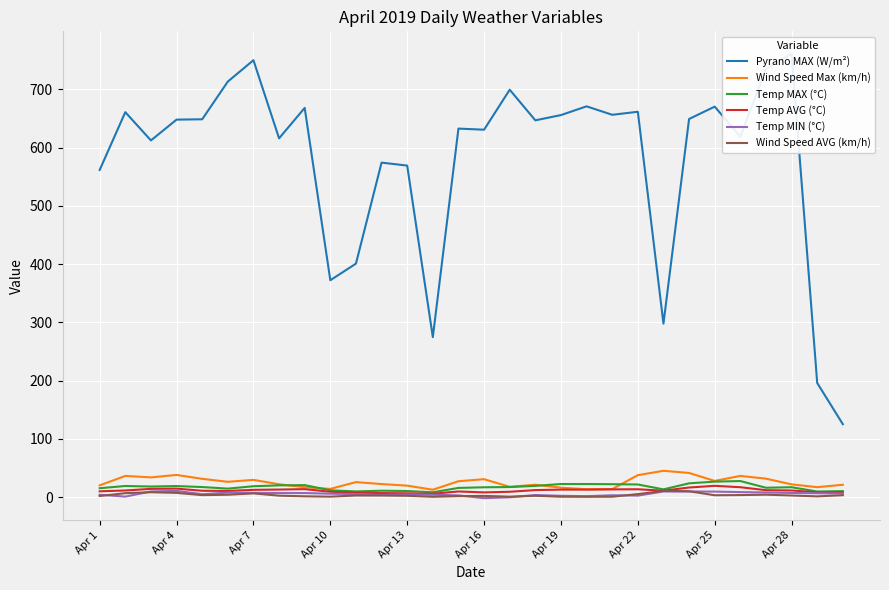

What is the sum of the Wind Speed Max (km/h) values at Apr 10 and Apr 28?

36.4